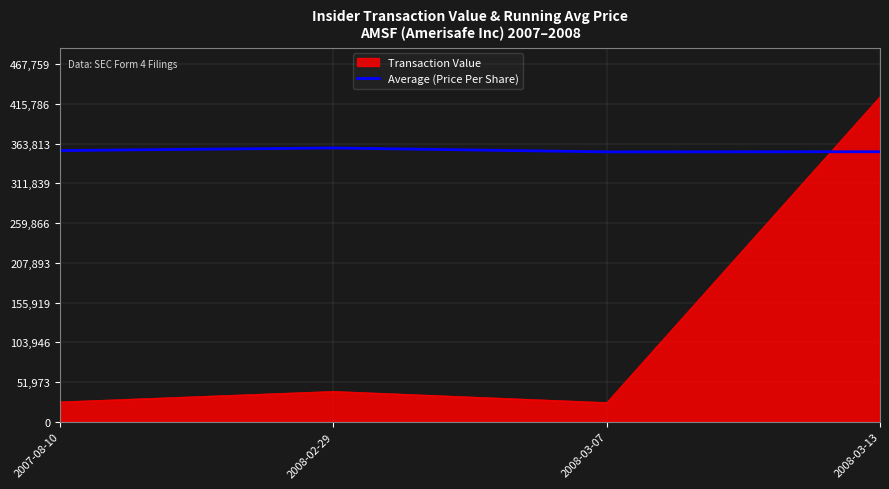

Which series has the widest spread of values?

Transaction Value